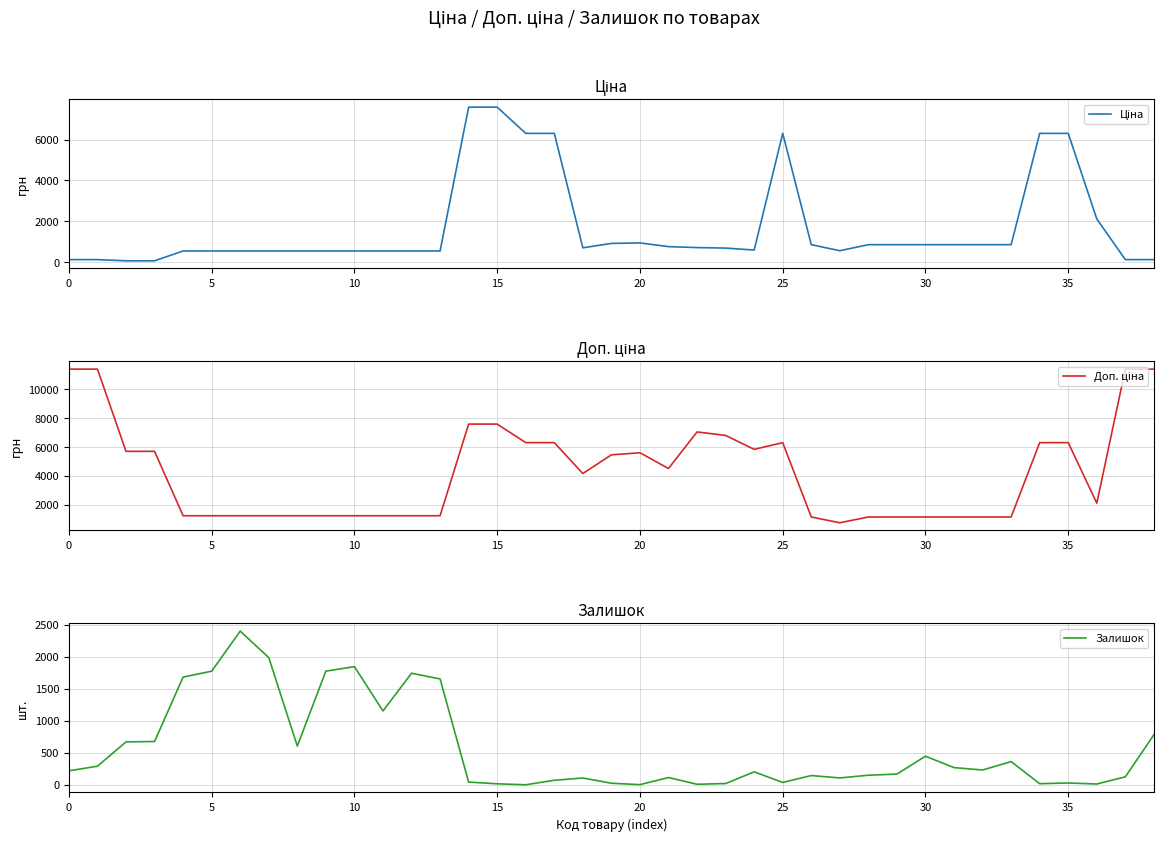

Rank the series by their maximum value, from lowest to highest.

Залишок, Ціна, Доп. ціна